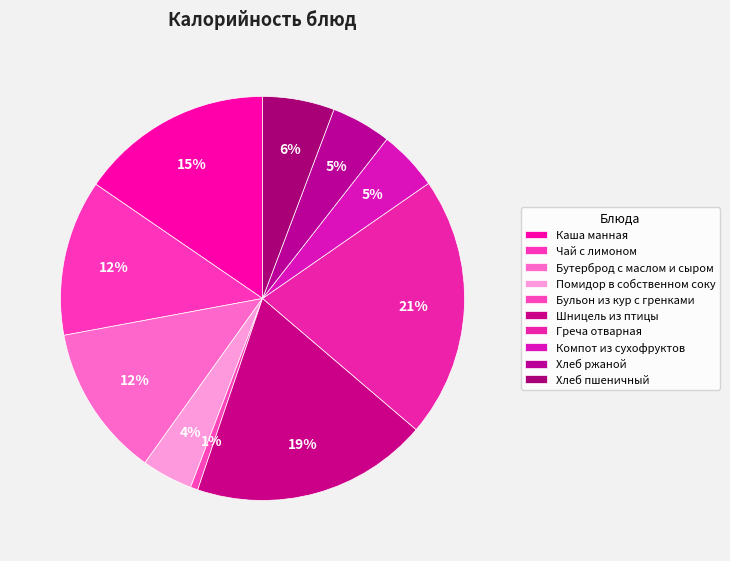

How many slices are in this pie chart?

10